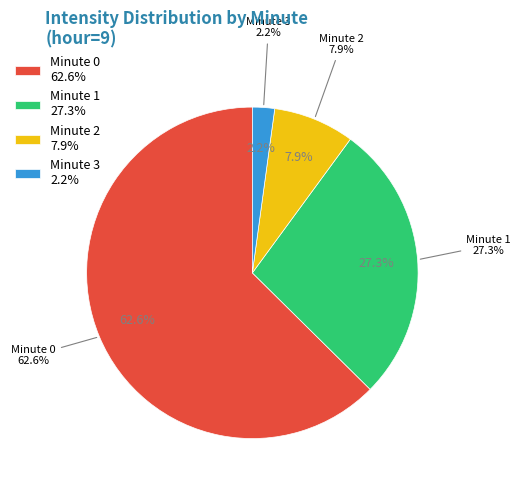

Does Minute 3 account for over 50% of the chart?

No